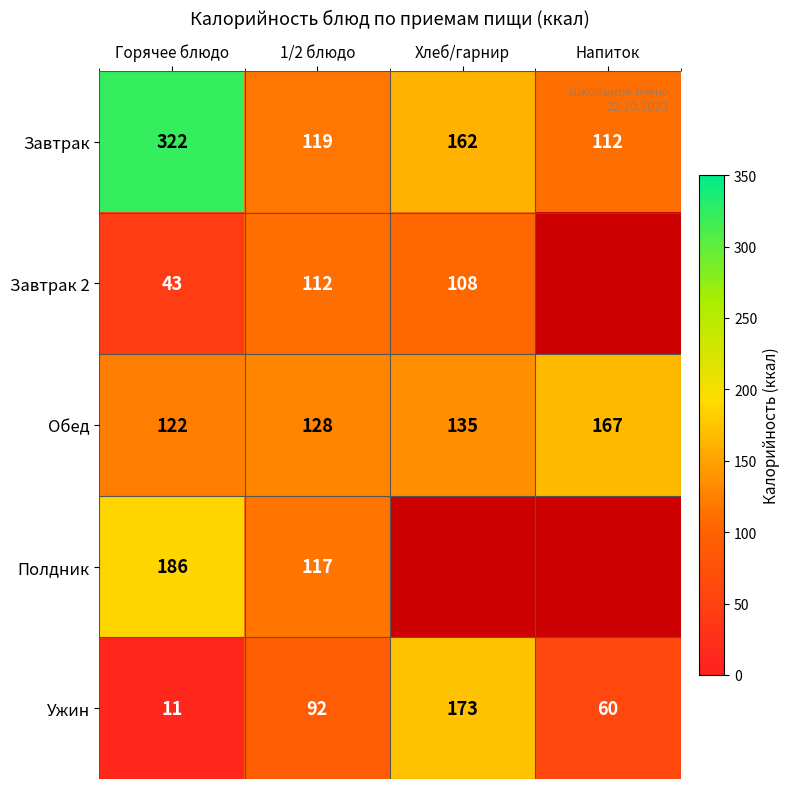

What is the sum of the Полдник values at 1/2 блюдо and Горячее блюдо?

303